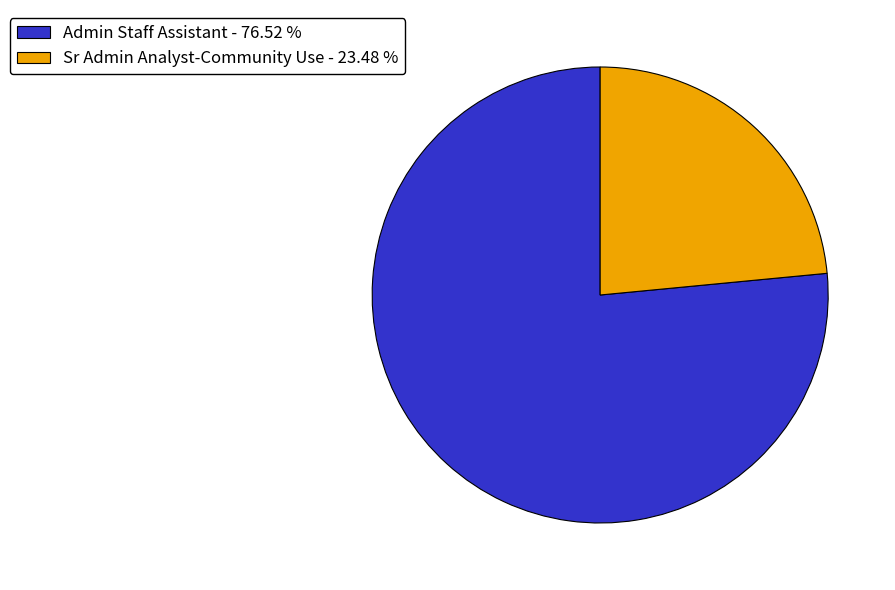

Rank the categories by value from highest to lowest.

Admin Staff Assistant, Sr Admin Analyst-Community Use